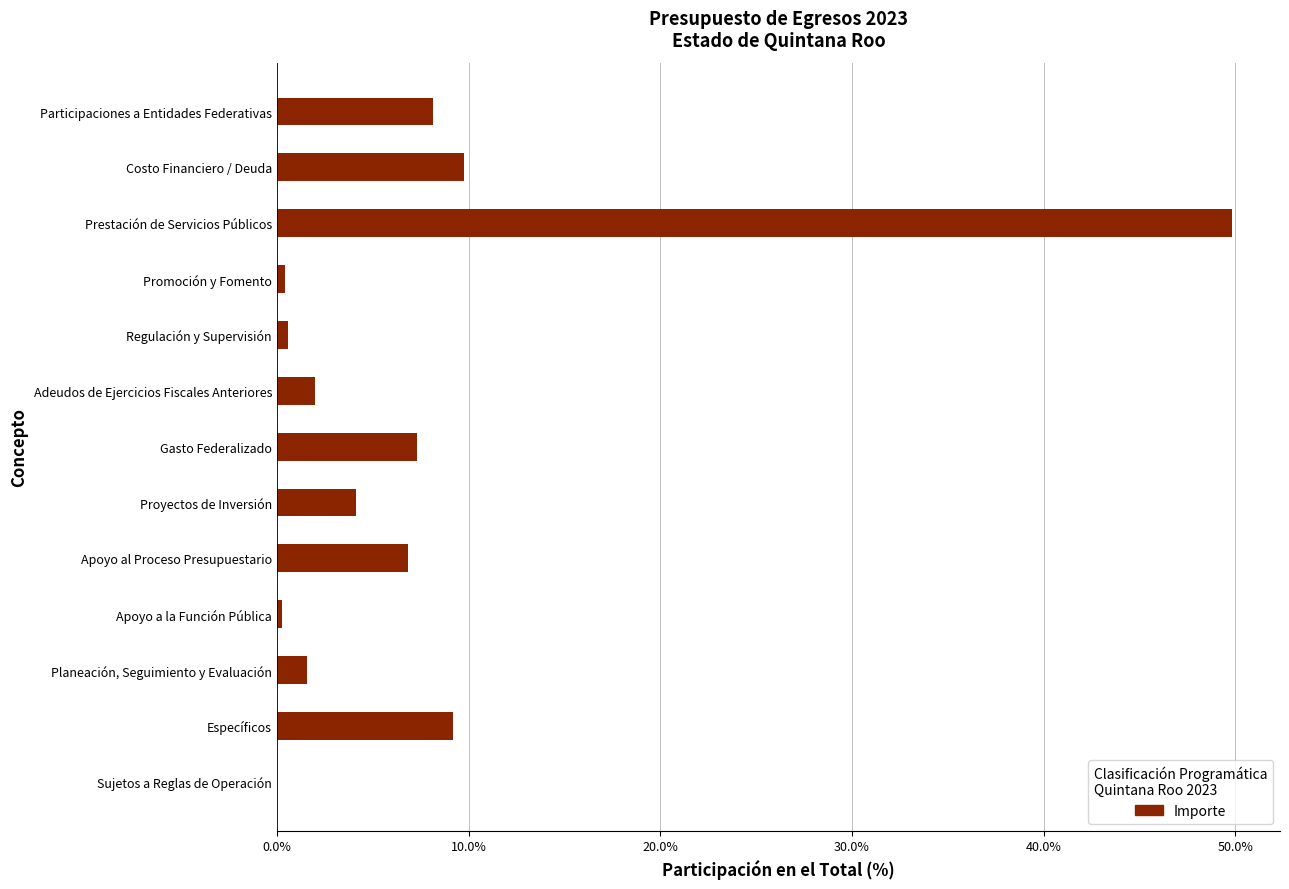

Are the bars horizontal?

Yes